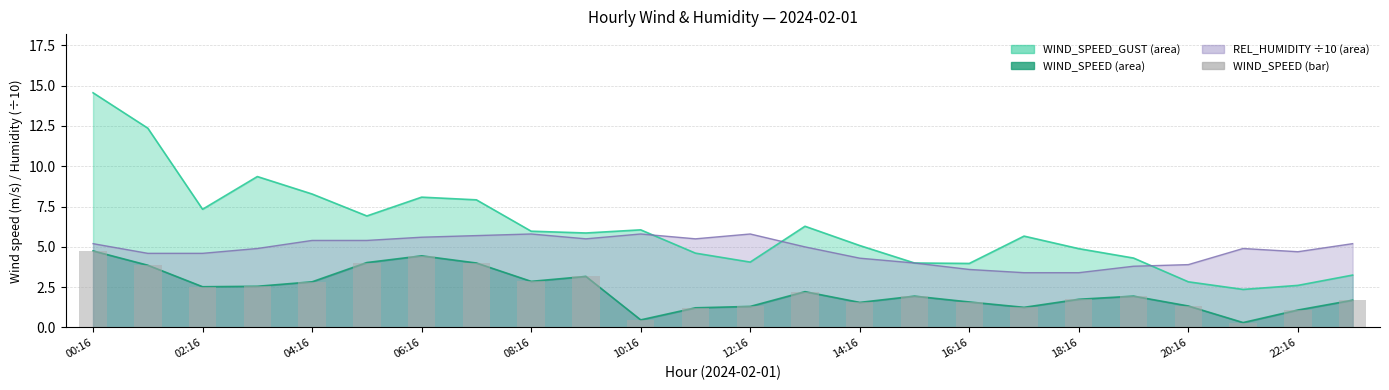

Which category has the highest value across all series?

00:16